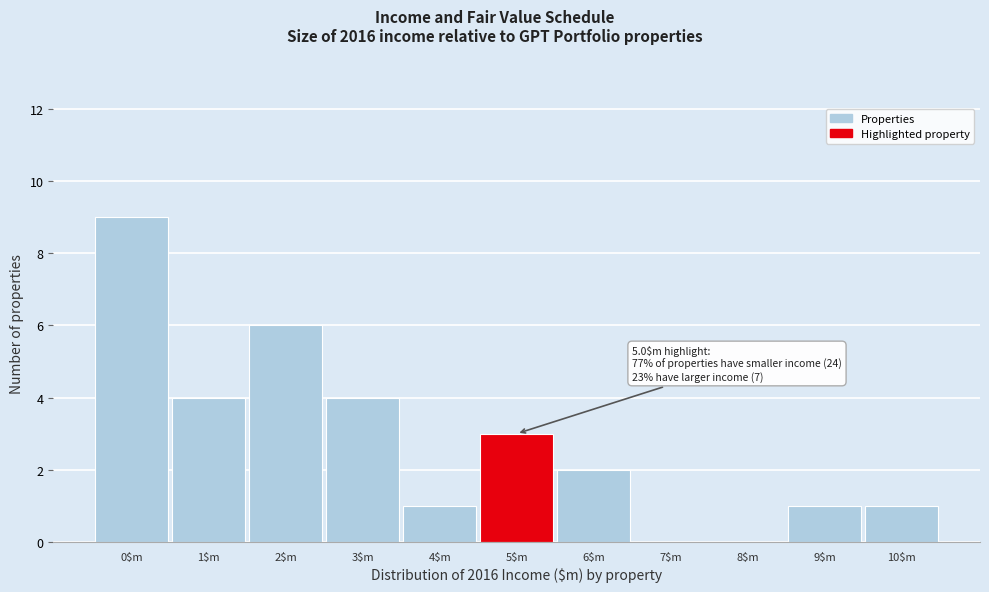

The value at 8$m is 0. True or false?

True